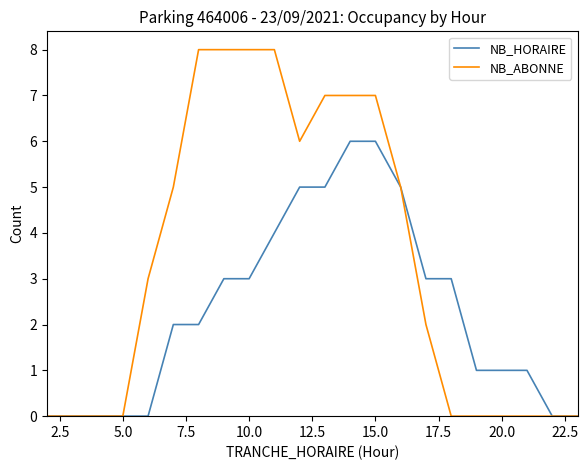

List the series in order of their overall mean, highest first.

NB_ABONNE, NB_HORAIRE